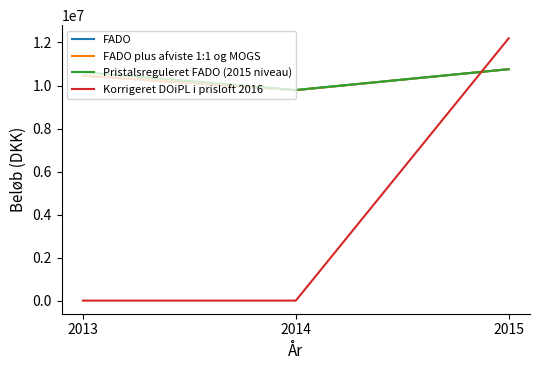

Which has a higher value, 2014 or 2013?

2013